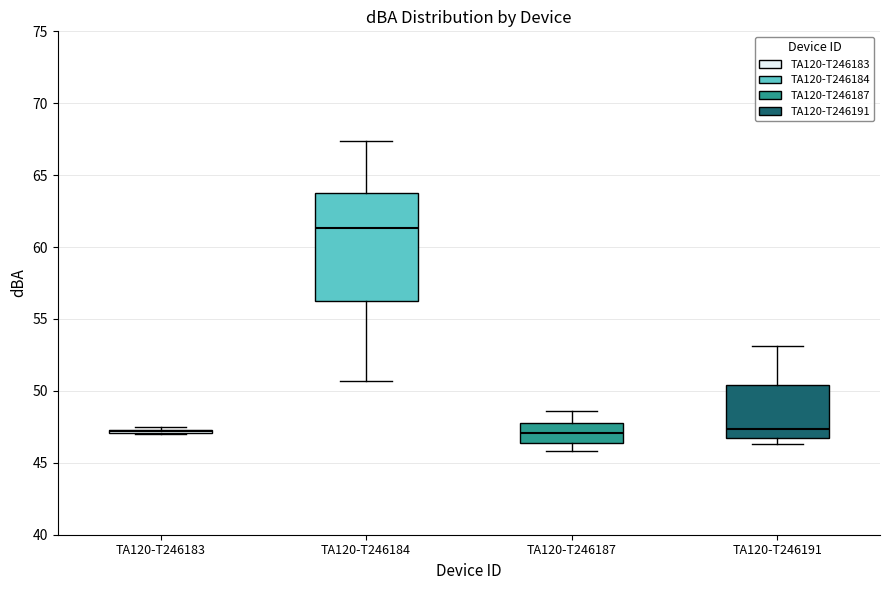

Which box is the tallest, from its lower edge to its upper edge?

TA120-T246184